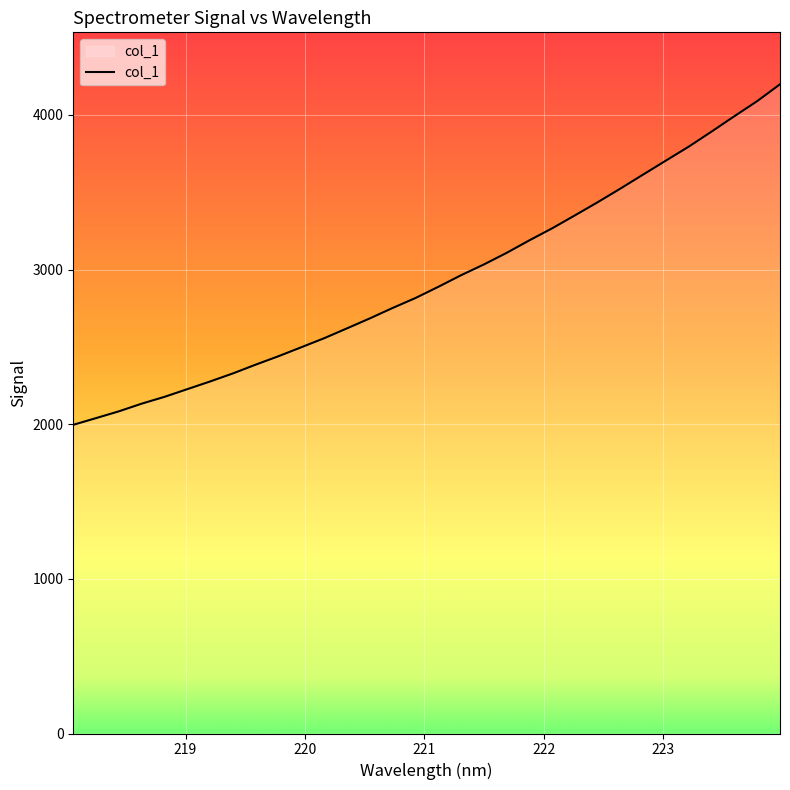

What is the smallest value displayed?

1996.3